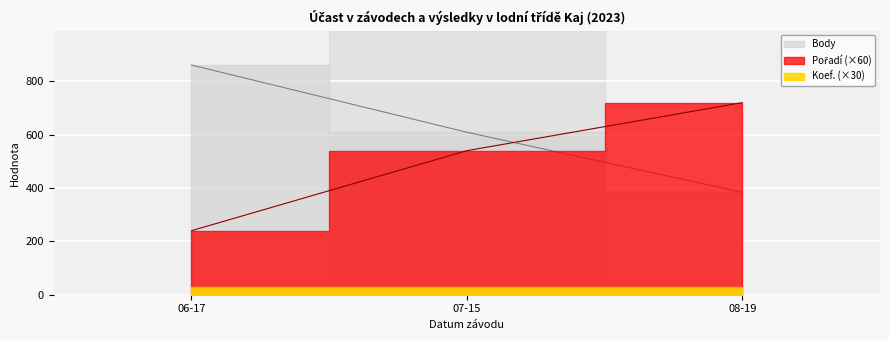

Which series has the largest total across all categories?

Body